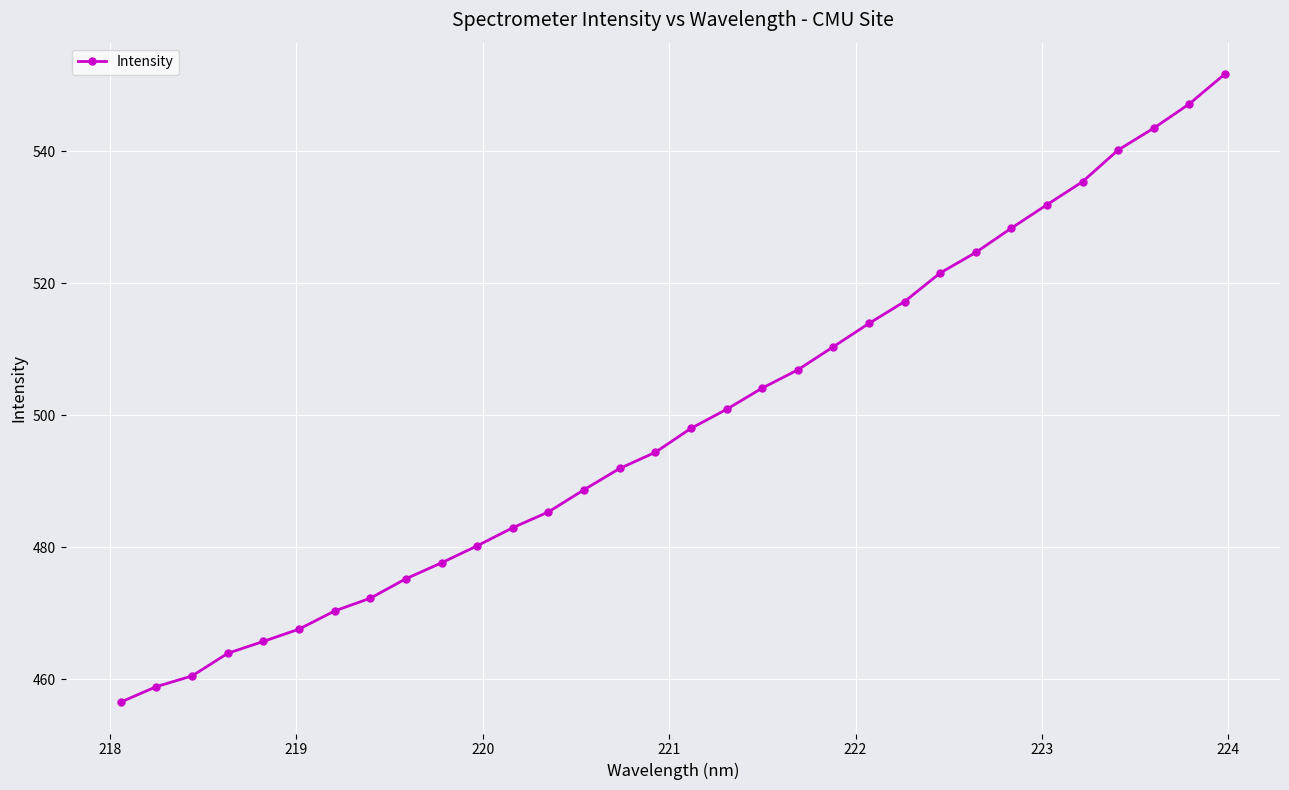

What is the value of the 26th point from the left?

528.3